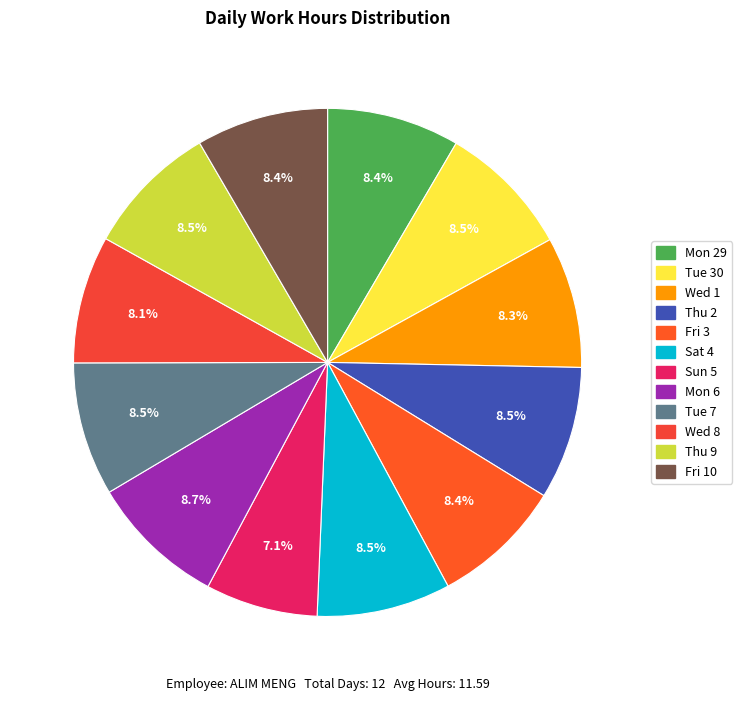

Does any single category account for the majority?

No